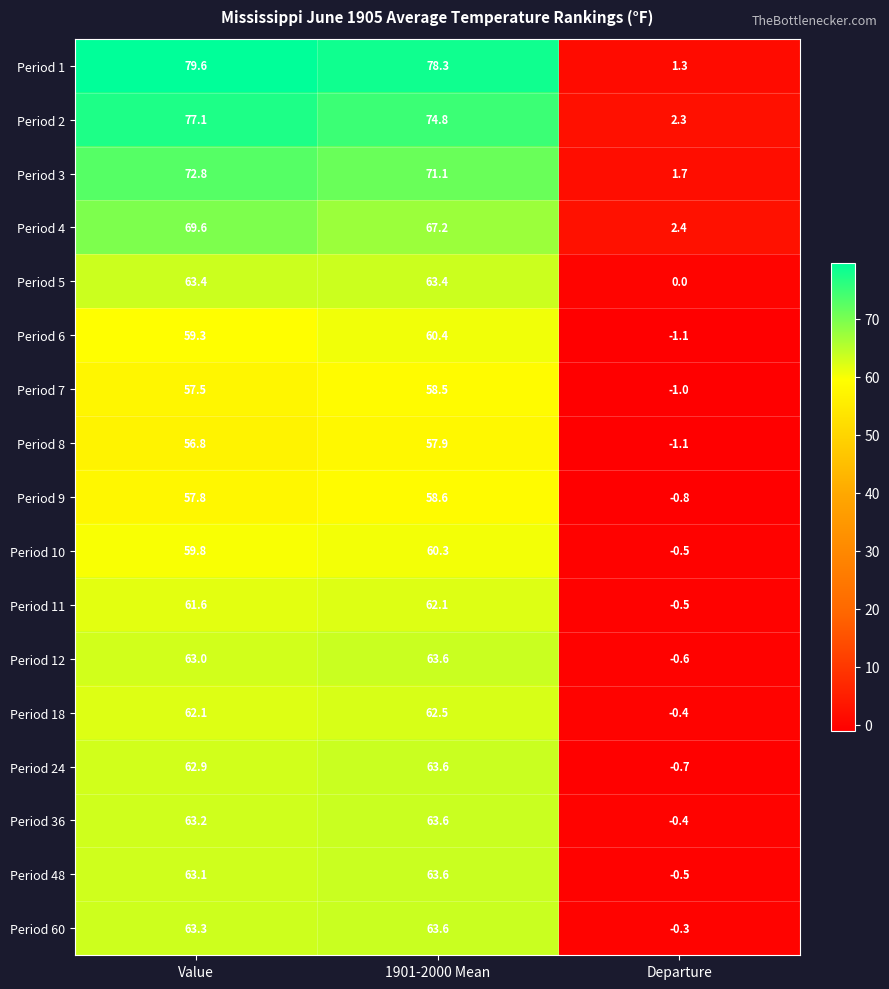

How many values in Period 10 are above zero?

2